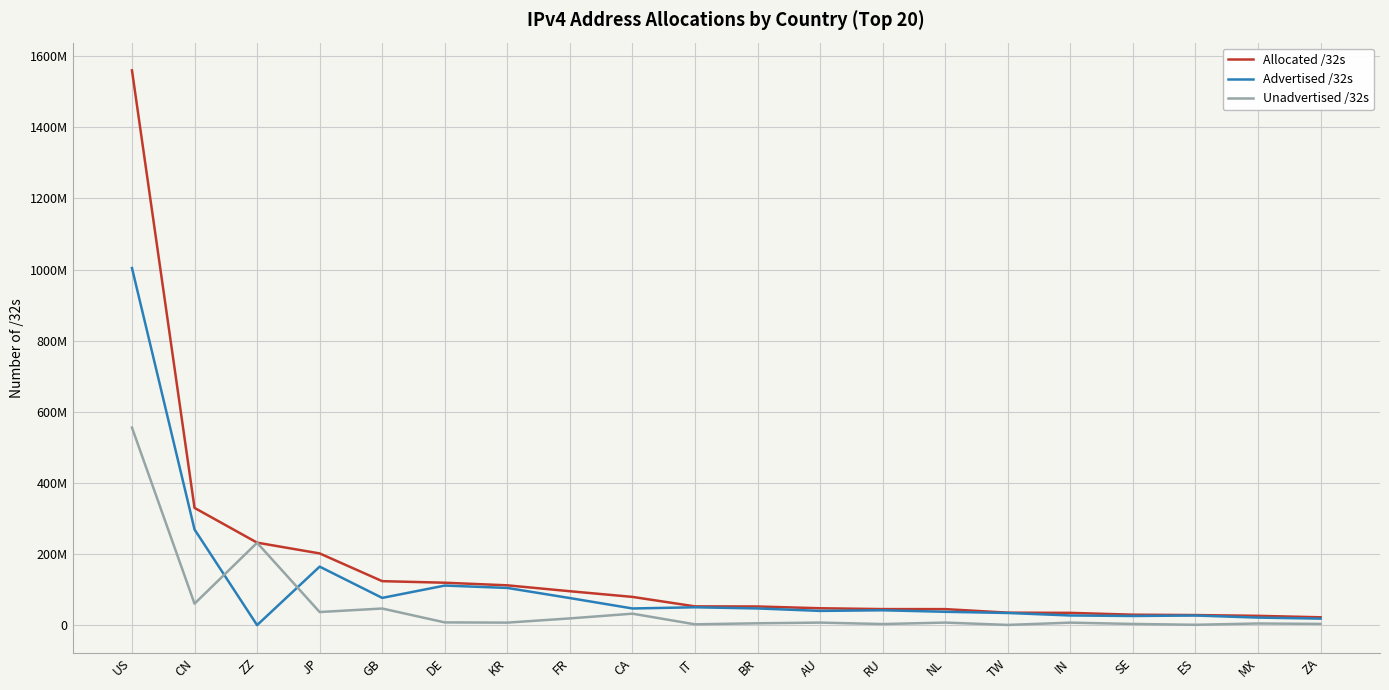

What is the highest value of the Allocated /32s series?

1560166528